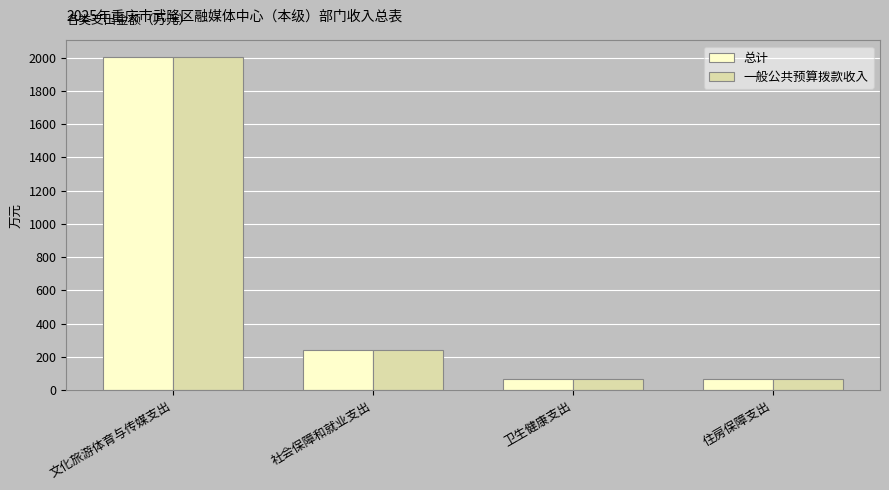

What is the label of the 4th bar from the left?

住房保障支出